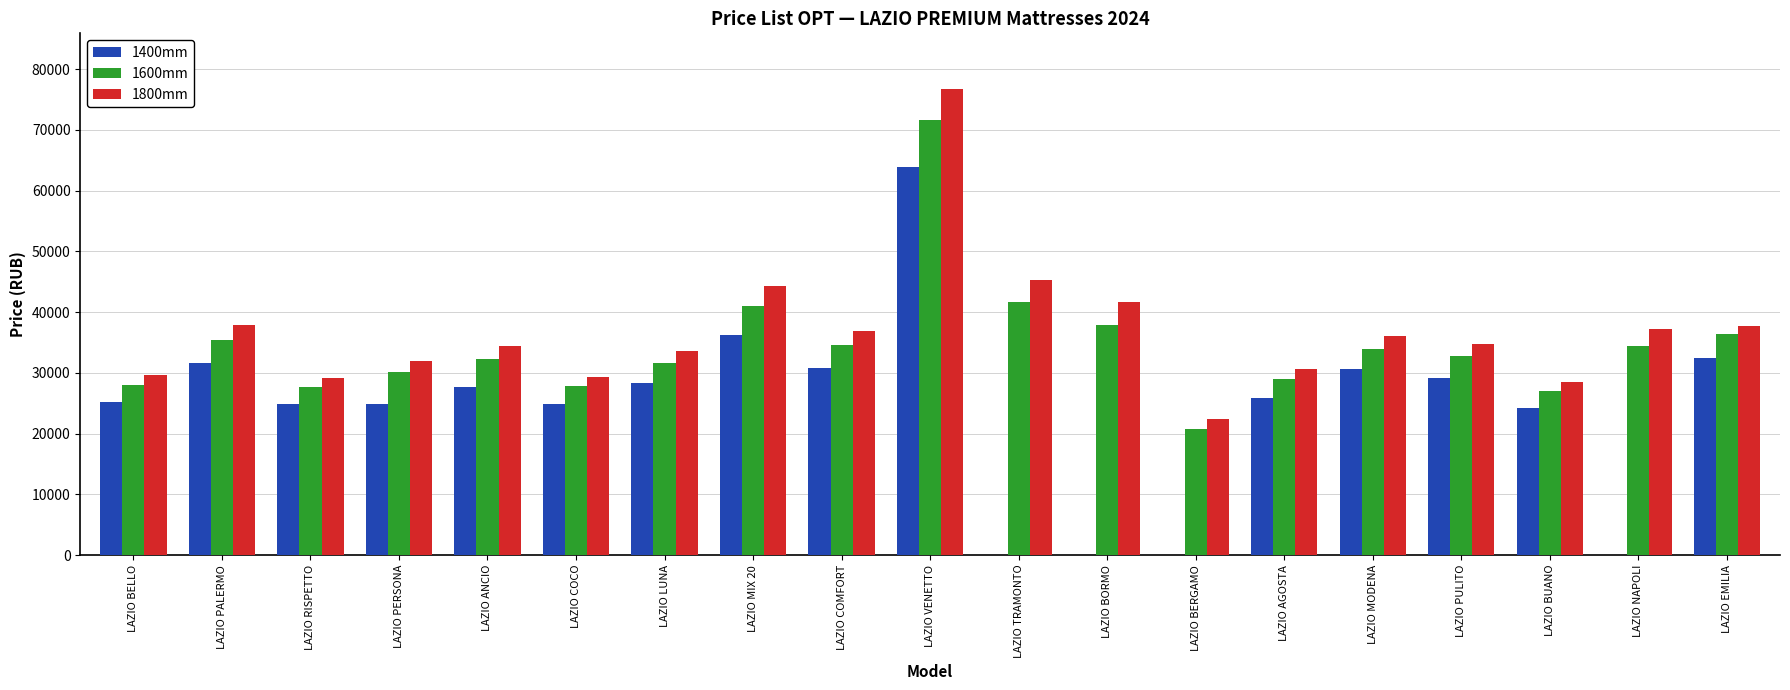

Is it true that 1600mm equals 30200.2 at LAZIO PERSONA?

True